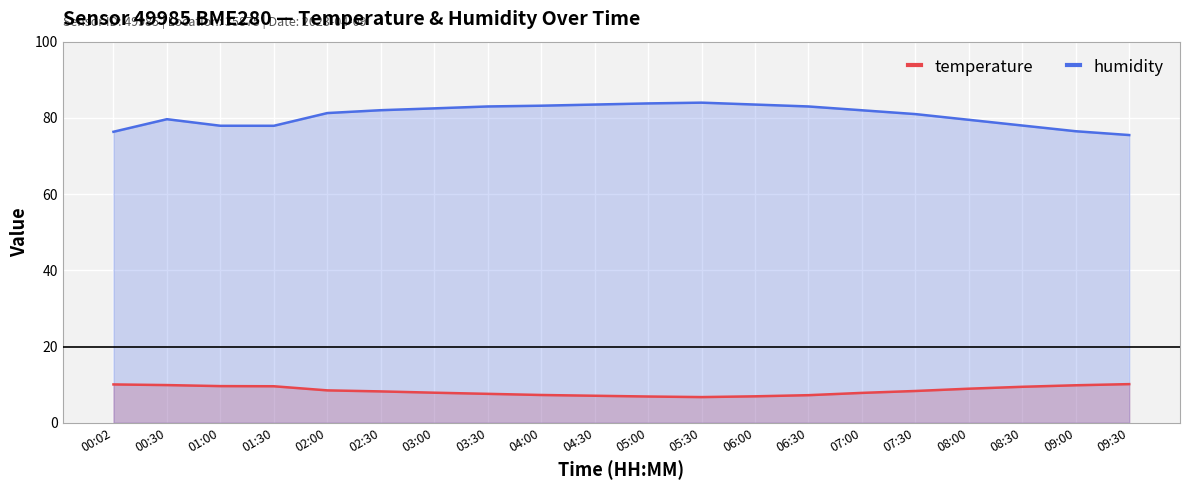

Where is the first local minimum for humidity?

01:30